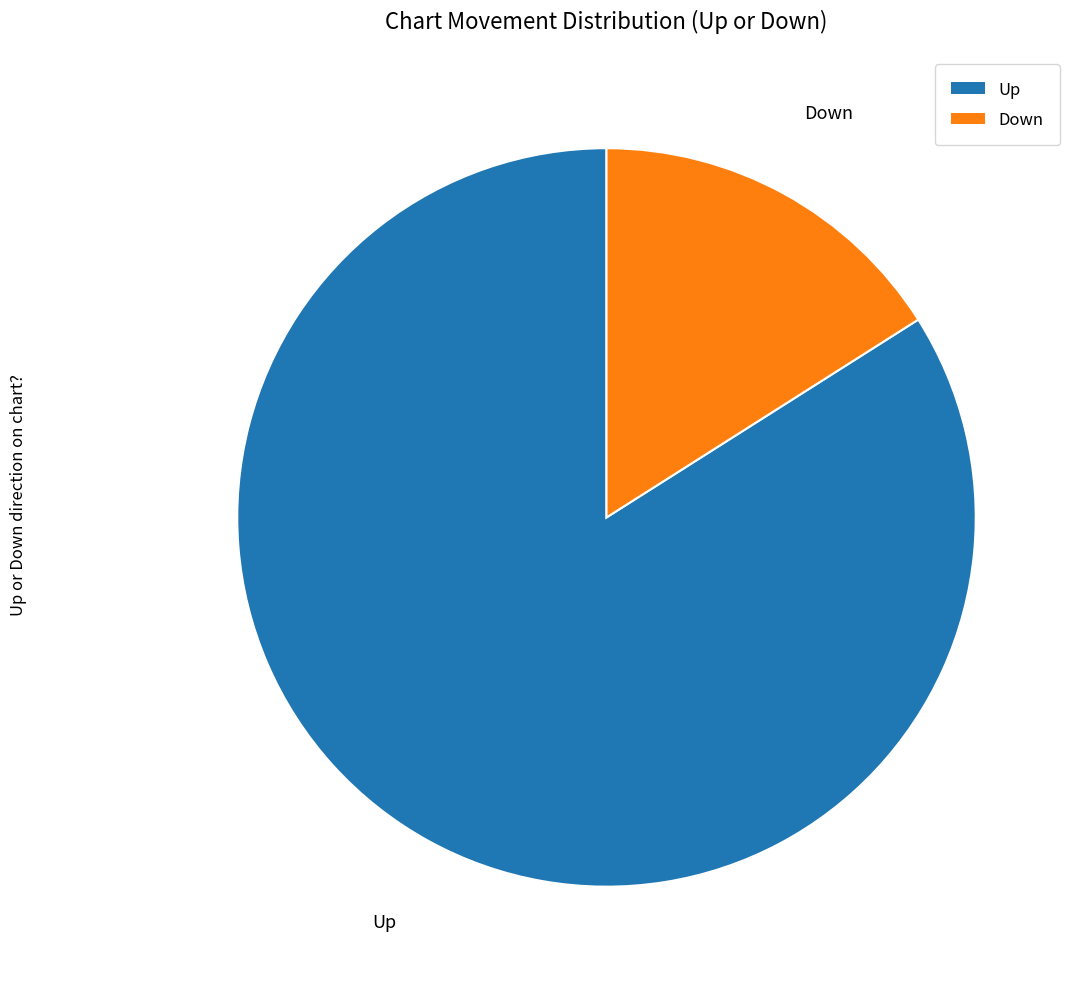

Is there a majority slice in this chart?

Yes